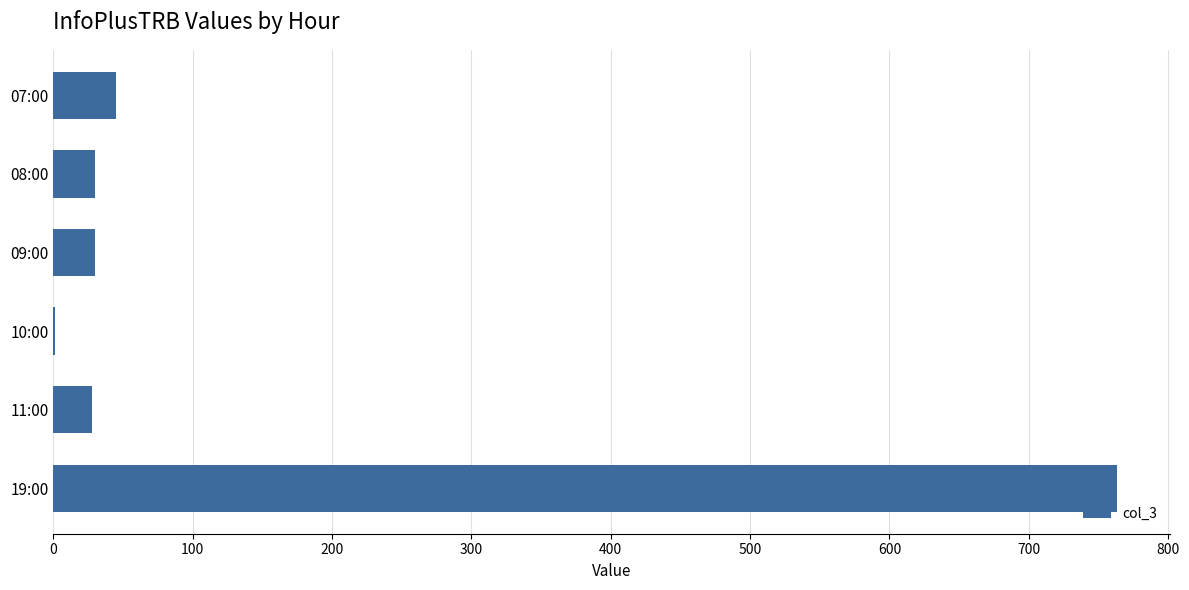

What is the ratio of the value at 08:00 to the value at 09:00?

1.0